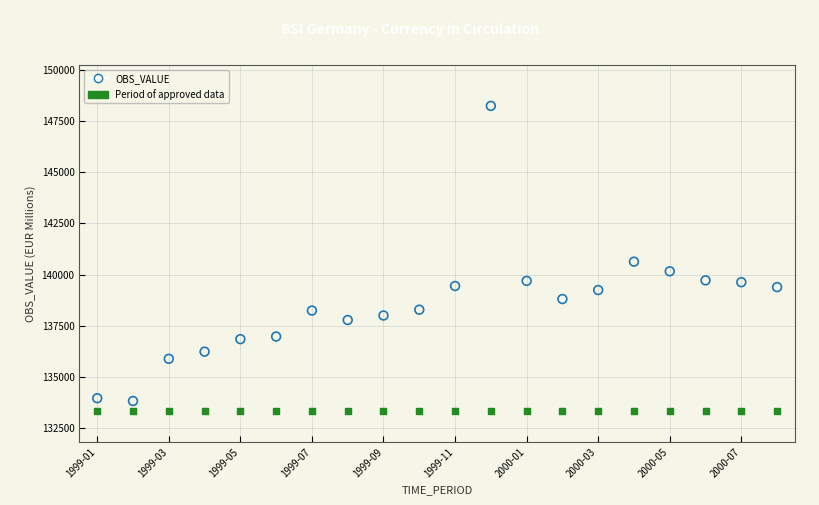

In the OBS_VALUE series, what Y value is closest to 141030?

140628